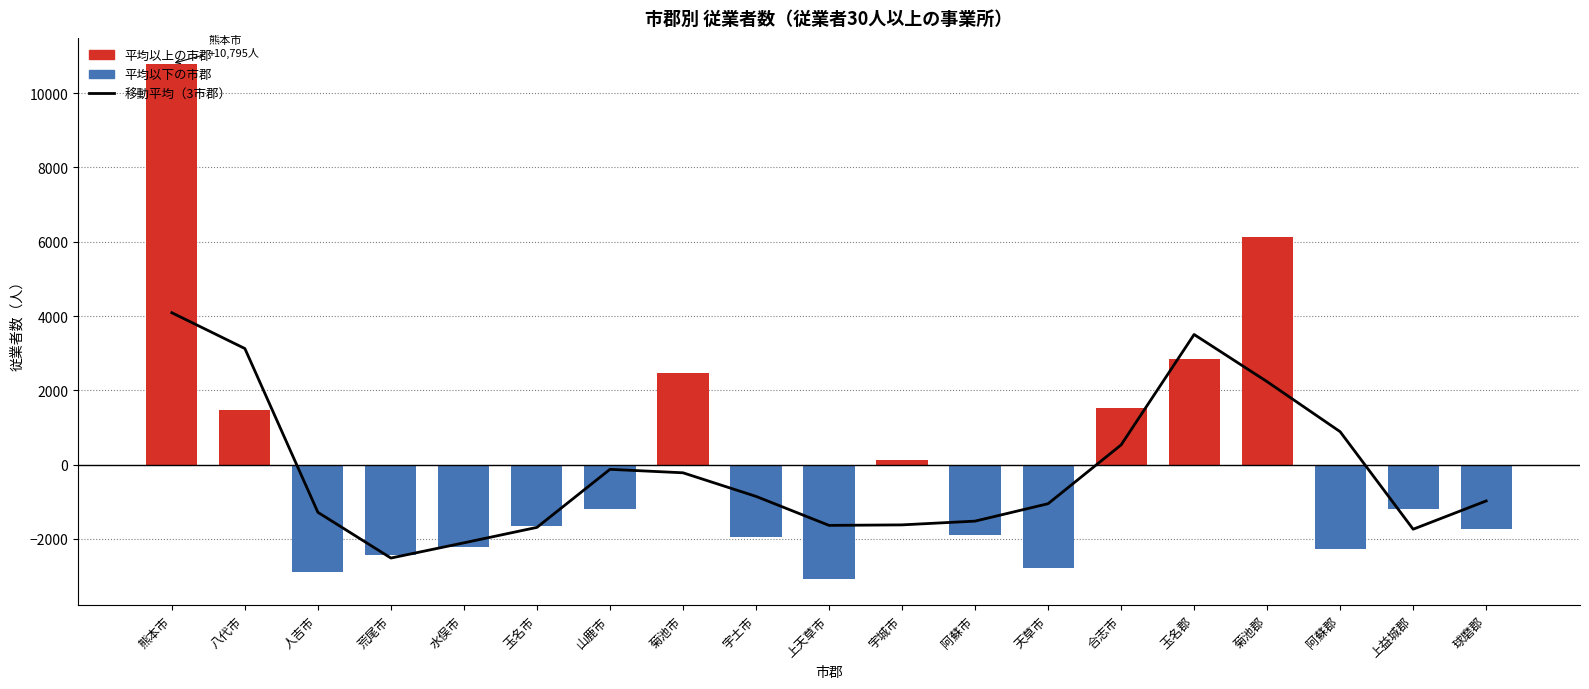

Reading left to right, what are all the values shown in this chart?

熊本市=4088.2	八代市=3124.0	人吉市=-1286.7	荒尾市=-2518.0	水俣市=-2108.4	玉名市=-1692.0	山鹿市=-129.0	菊池市=-222.0	宇土市=-857.0	上天草市=-1638.4	宇城市=-1624.7	阿蘇市=-1523.7	天草市=-1054.7	合志市=528.6	玉名郡=3502.3	菊池郡=2231.6	阿蘇郡=884.6	上益城郡=-1741.4	球磨郡=-979.8